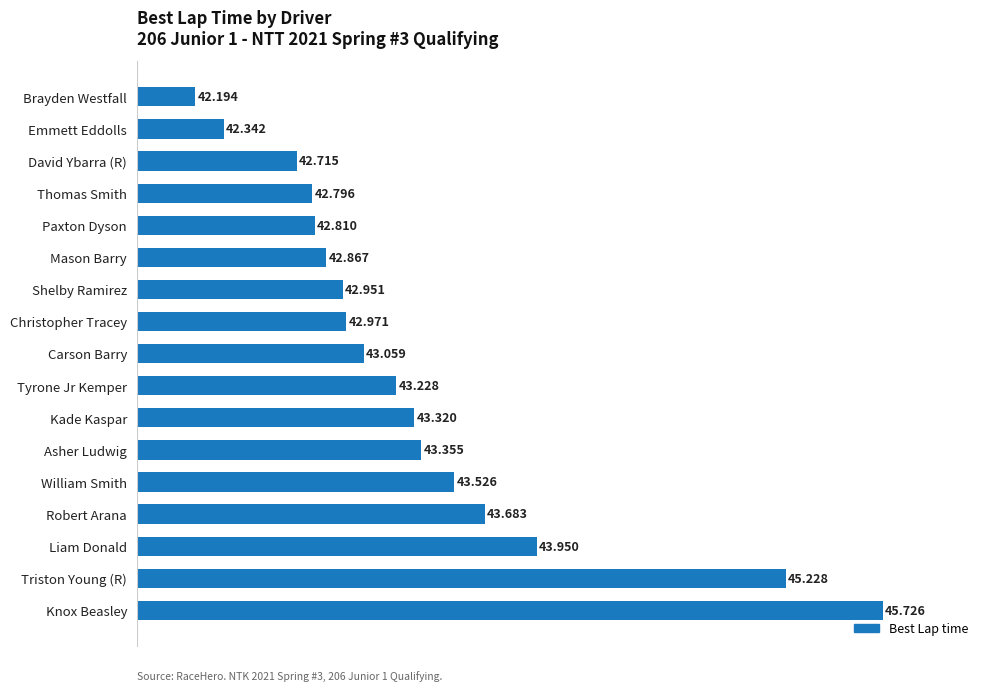

What is the label of the 2nd bar from the top?

Emmett Eddolls